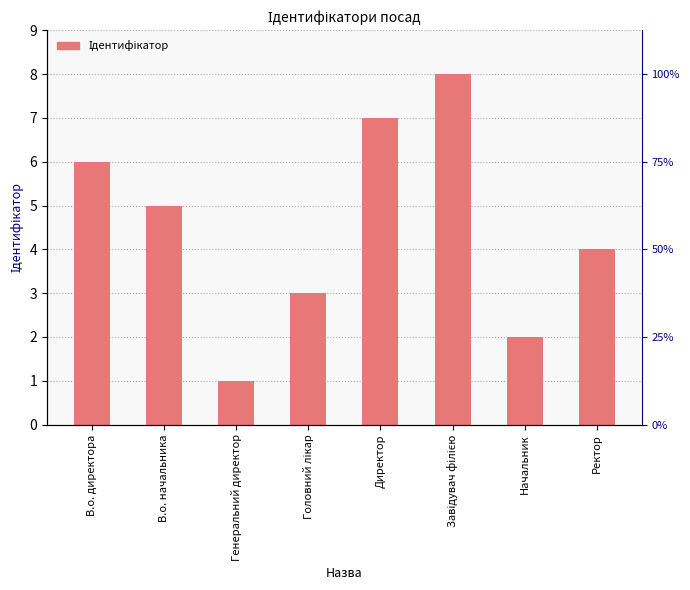

Reading right to left, transcribe all the data shown in this chart.

Ректор=4	Начальник=2	Завідувач філією=8	Директор=7	Головний лікар=3	Генеральний директор=1	В.о. начальника=5	В.о. директора=6